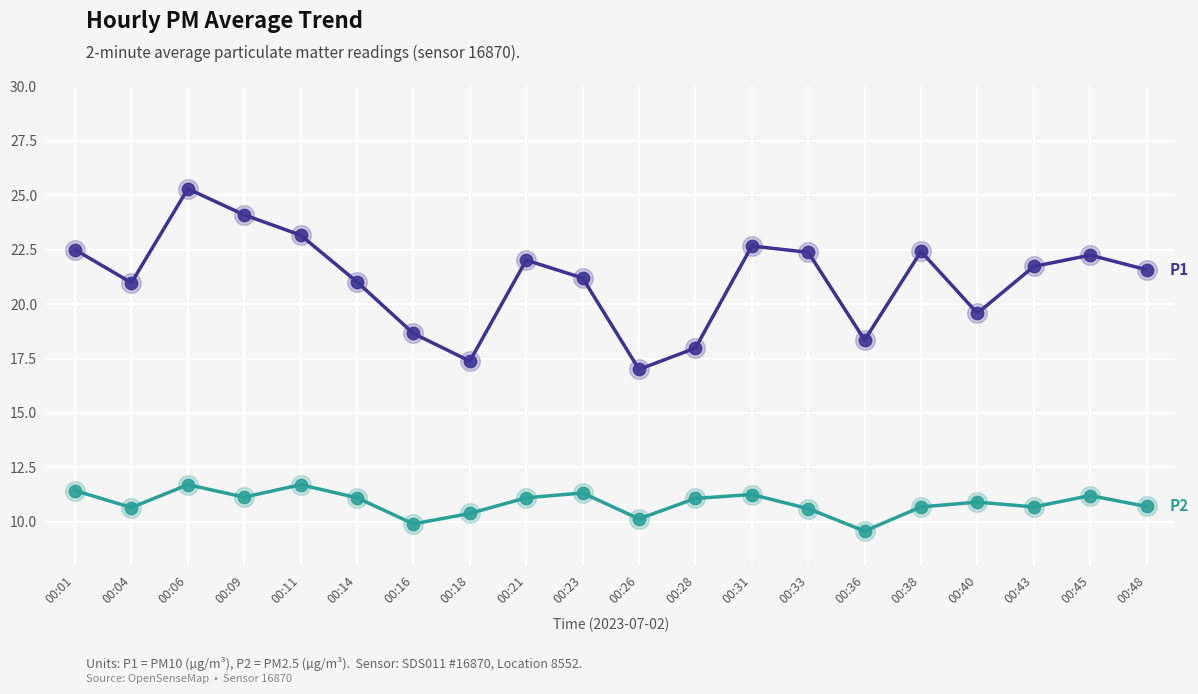

At which category is the sum across all series the highest?

00:06